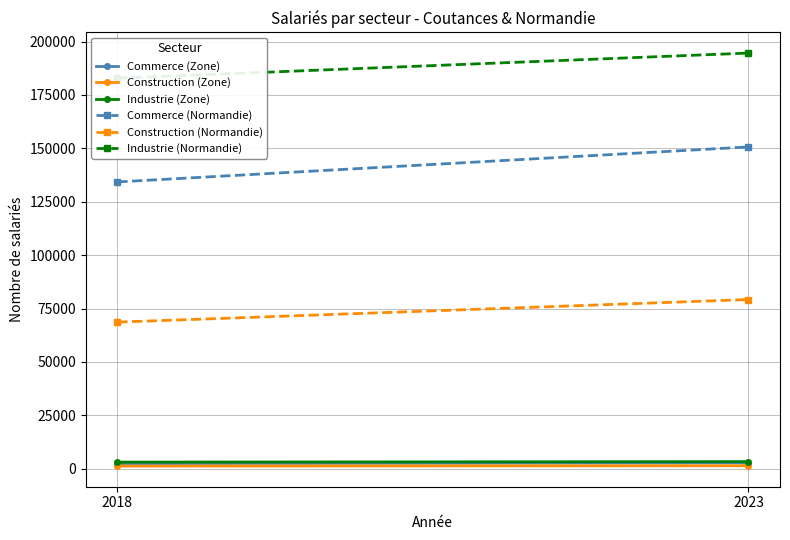

What is the spread (max minus min) of values at 2023?

193213